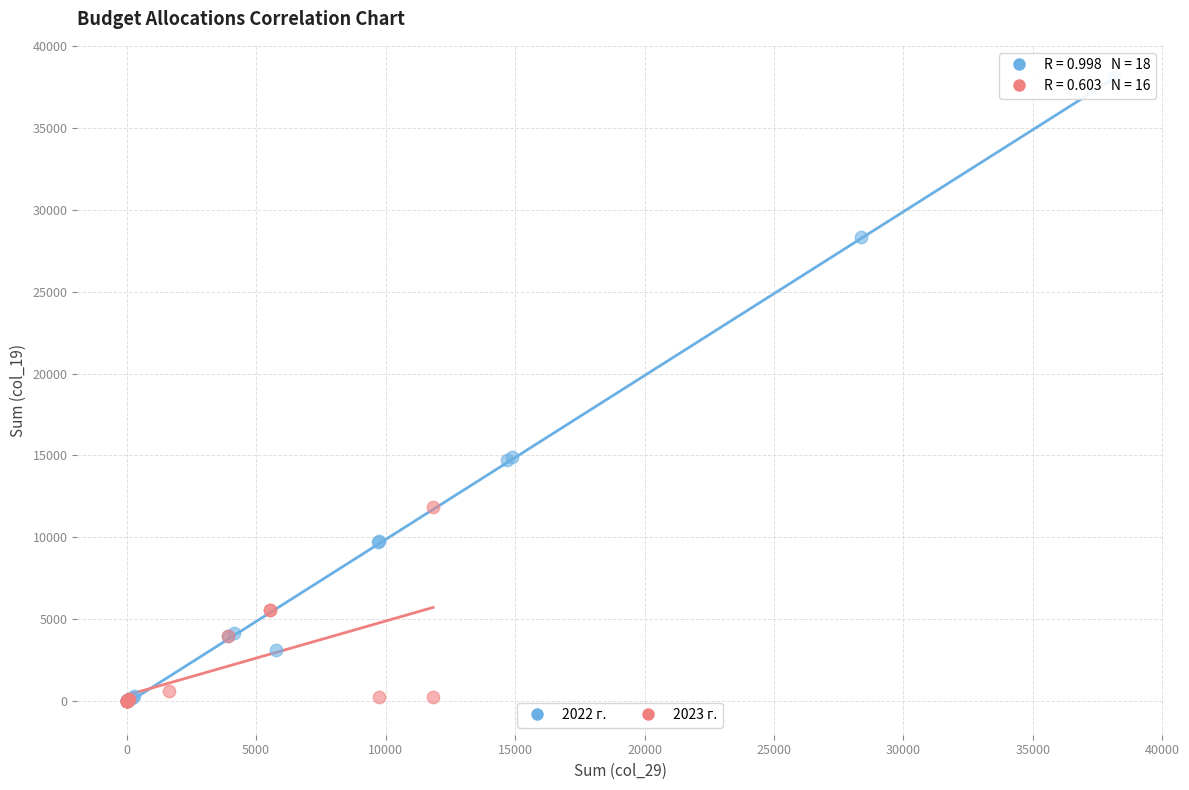

Which series has the largest Y range (max minus min)?

2022 г.